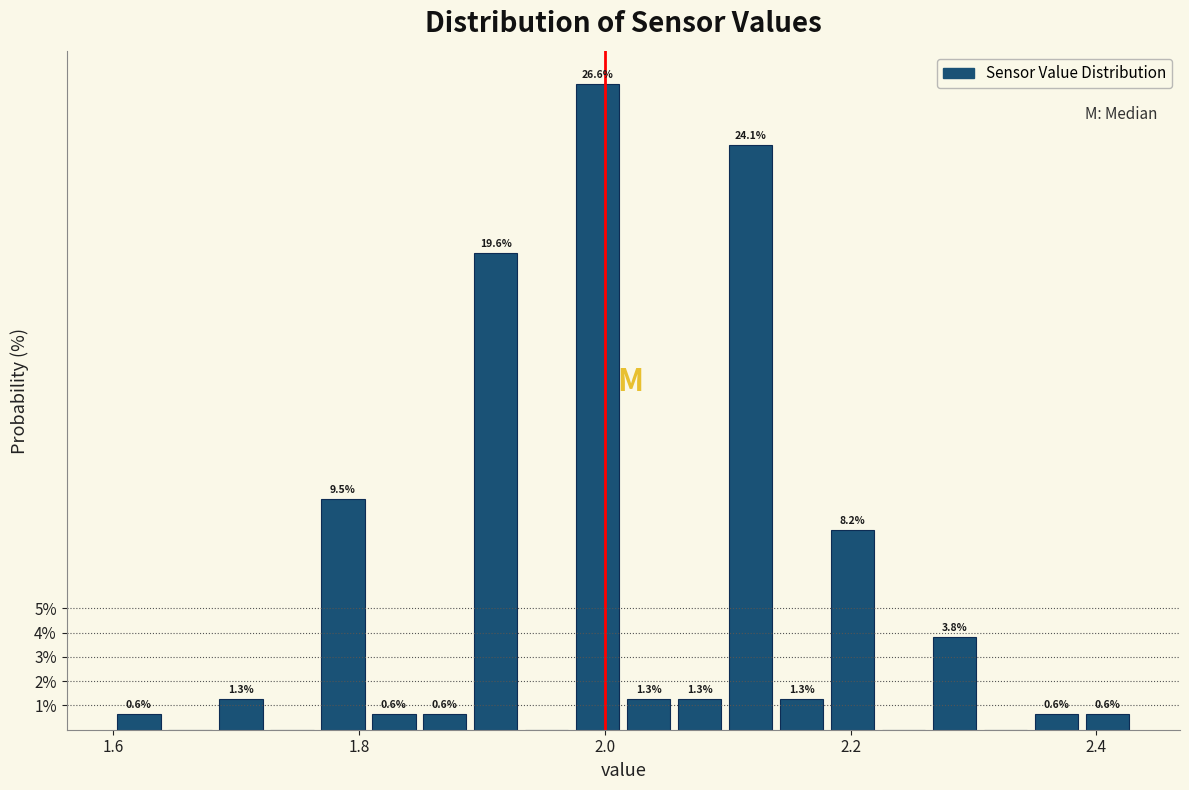

Read against the x-axis, roughly where is the centre of the tallest bar?

2.00